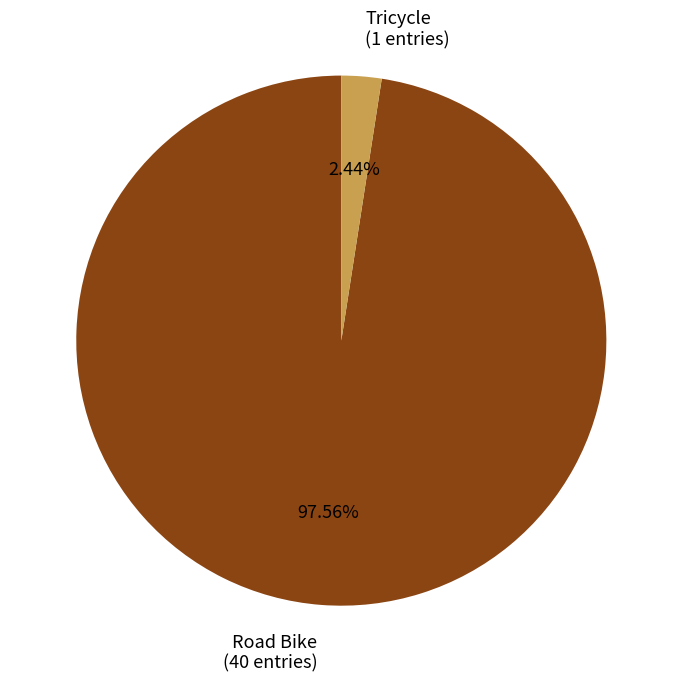

True or false: Road Bike accounts for 98% of the total.

True